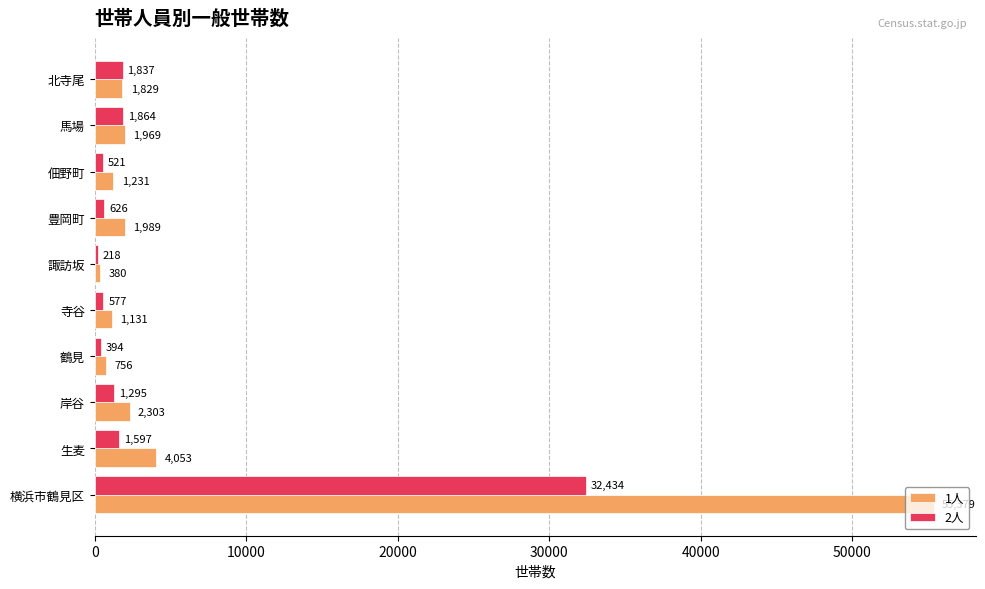

List the series in order of their peak value, lowest first.

2人, 1人